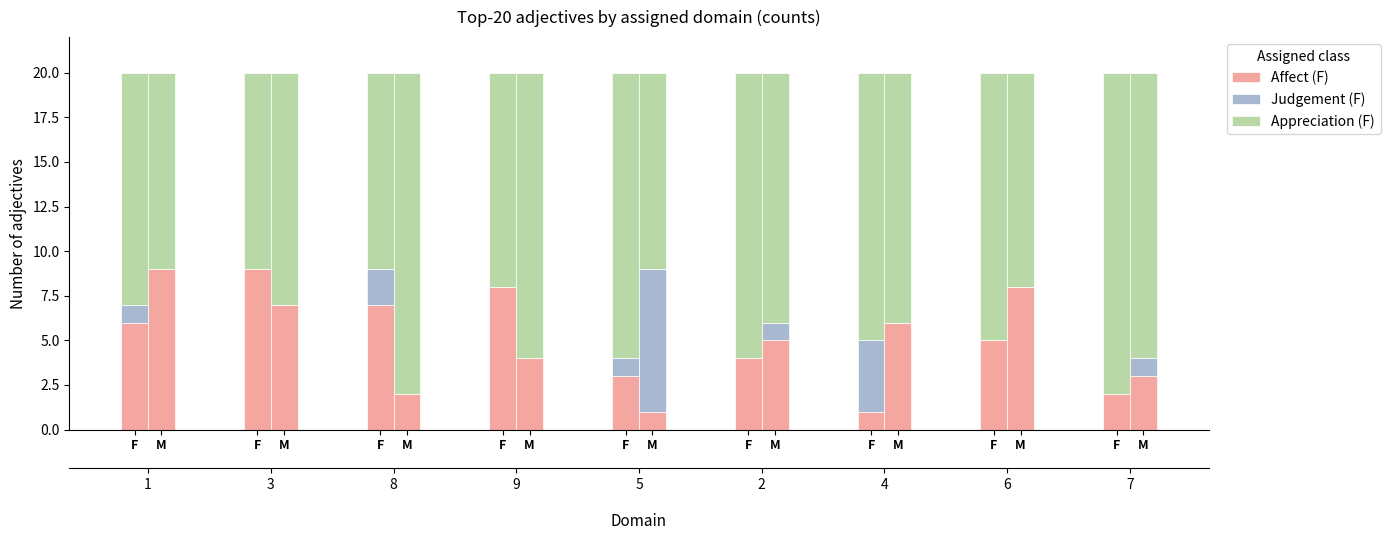

What is the difference between the Judgement (F) values at M and F?

1